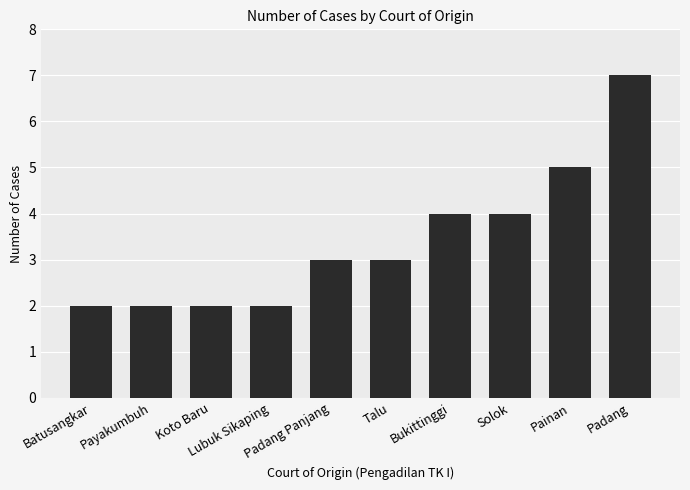

What is the difference between the maximum and minimum values?

5